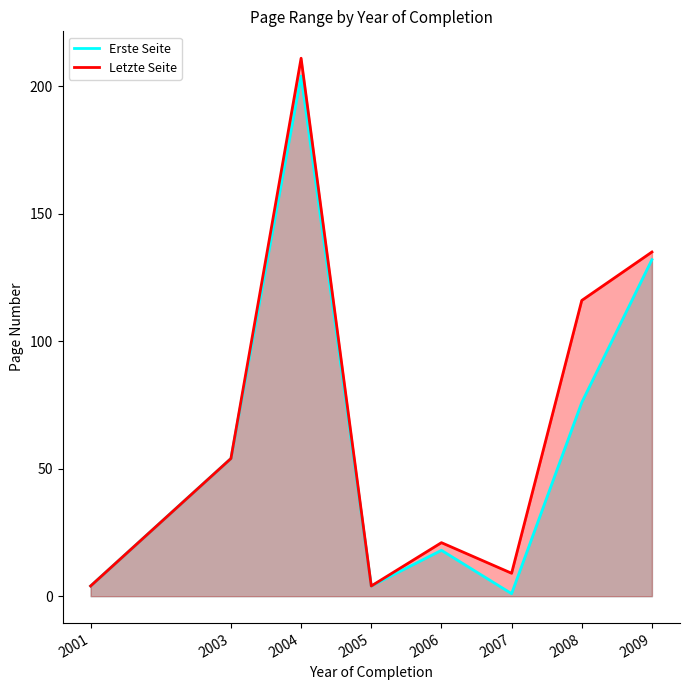

At which category does Letzte Seite reach its first local valley?

2005